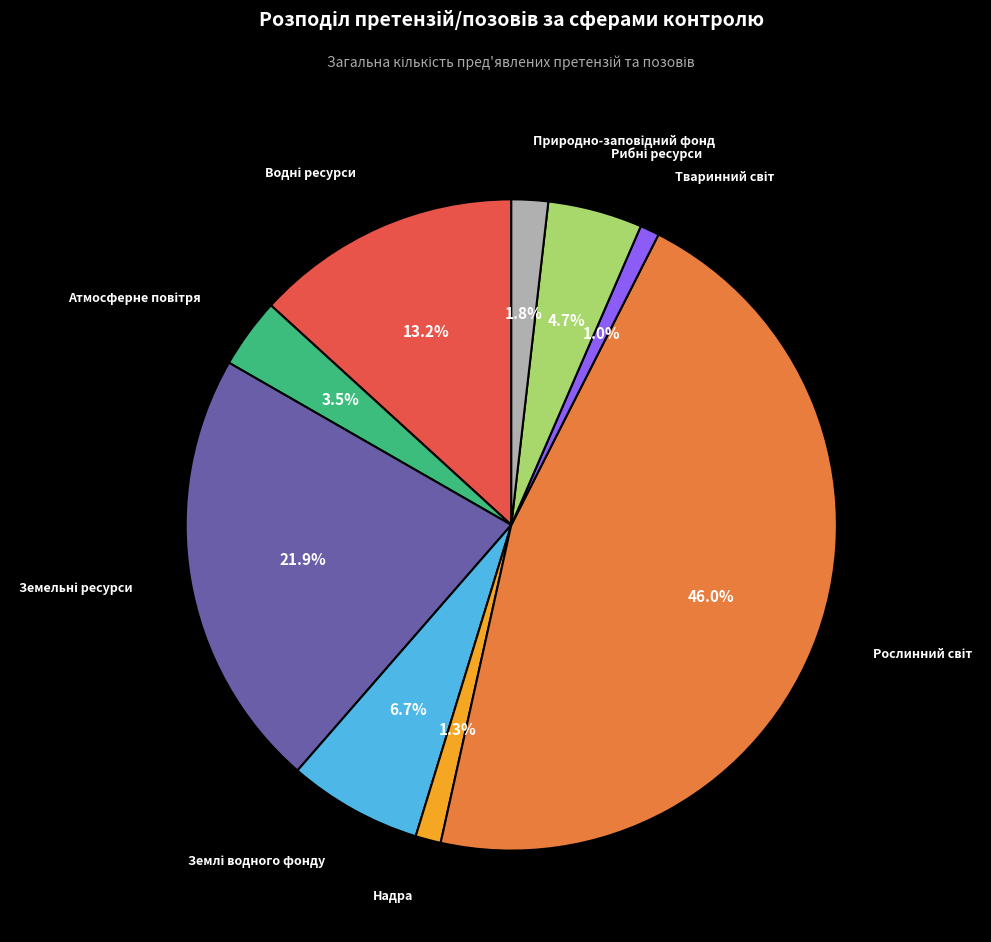

Is there any slice that represents more than half of the pie?

No